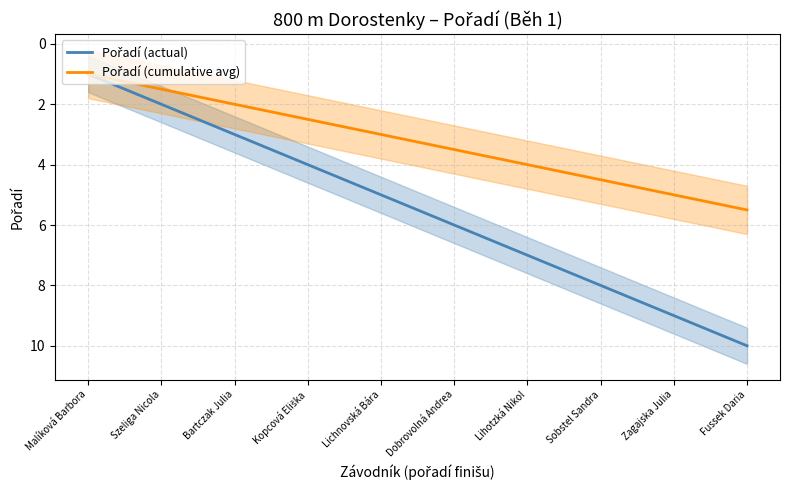

Reading left to right, what are all the values shown in this chart?

Pořadí (actual): Malíková Barbora=1.0	Szeliga Nicola=2.0	Bartczak Julia=3.0	Kopcová Eliška=4.0	Lichnovská Bára=5.0	Dobrovolná Andrea=6.0	Lihotzká Nikol=7.0	Sobstel Sandra=8.0	Zagajska Julia=9.0	Fussek Daria=10.0
Pořadí (cumulative avg): Malíková Barbora=1.0	Szeliga Nicola=1.5	Bartczak Julia=2.0	Kopcová Eliška=2.5	Lichnovská Bára=3.0	Dobrovolná Andrea=3.5	Lihotzká Nikol=4.0	Sobstel Sandra=4.5	Zagajska Julia=5.0	Fussek Daria=5.5